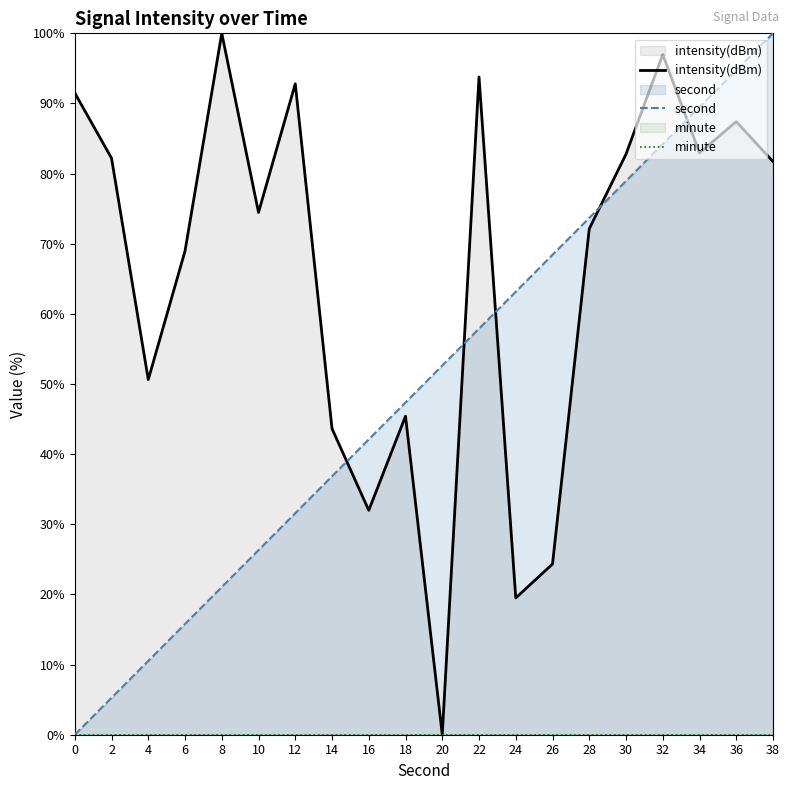

How many times do intensity(dBm) and second cross each other?

5